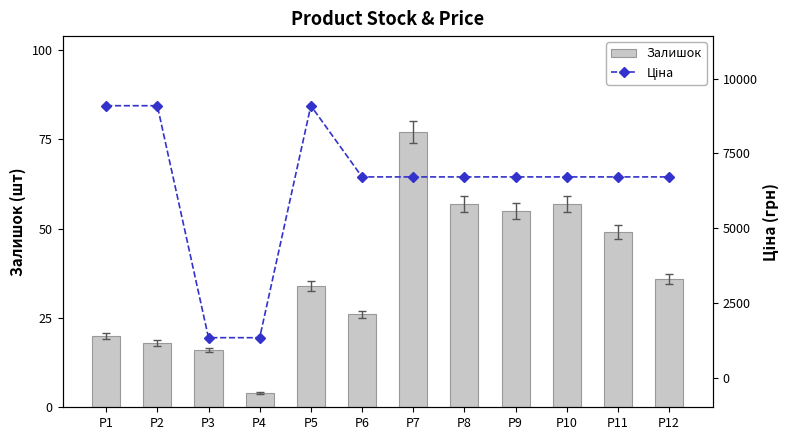

The value of Залишок at P8 is 57.0. True or false?

True